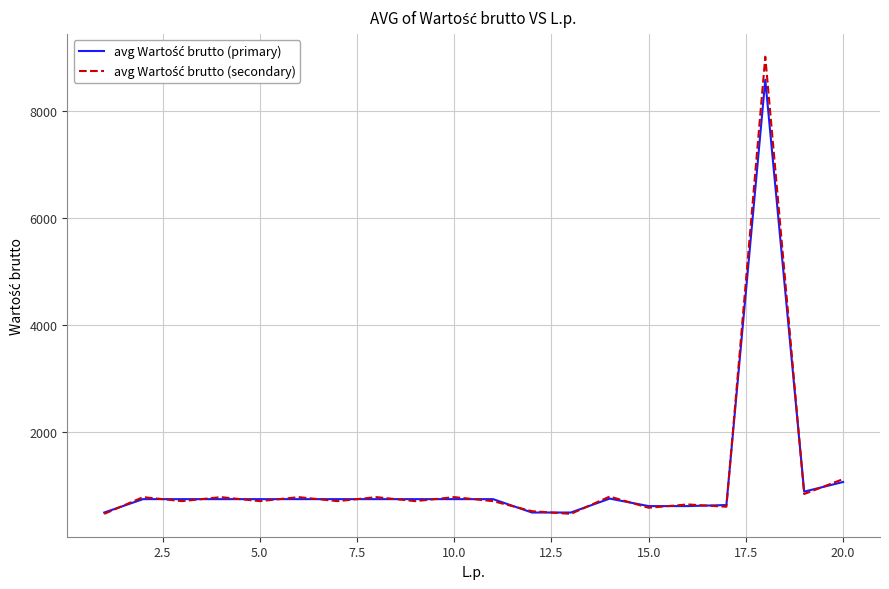

What is the greatest value displayed?

9009.0